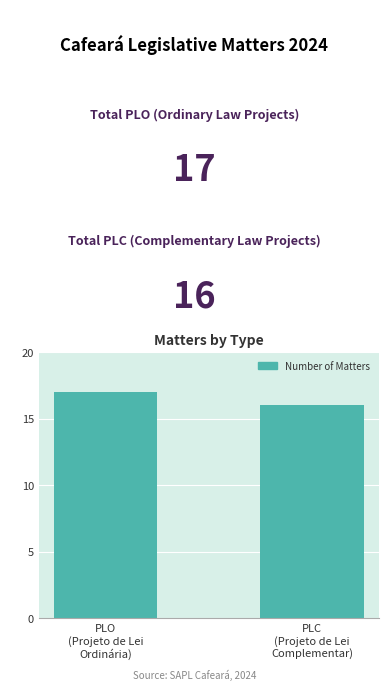

Where is the data nearest to the value 16?

PLC
(Projeto de Lei
Complementar)